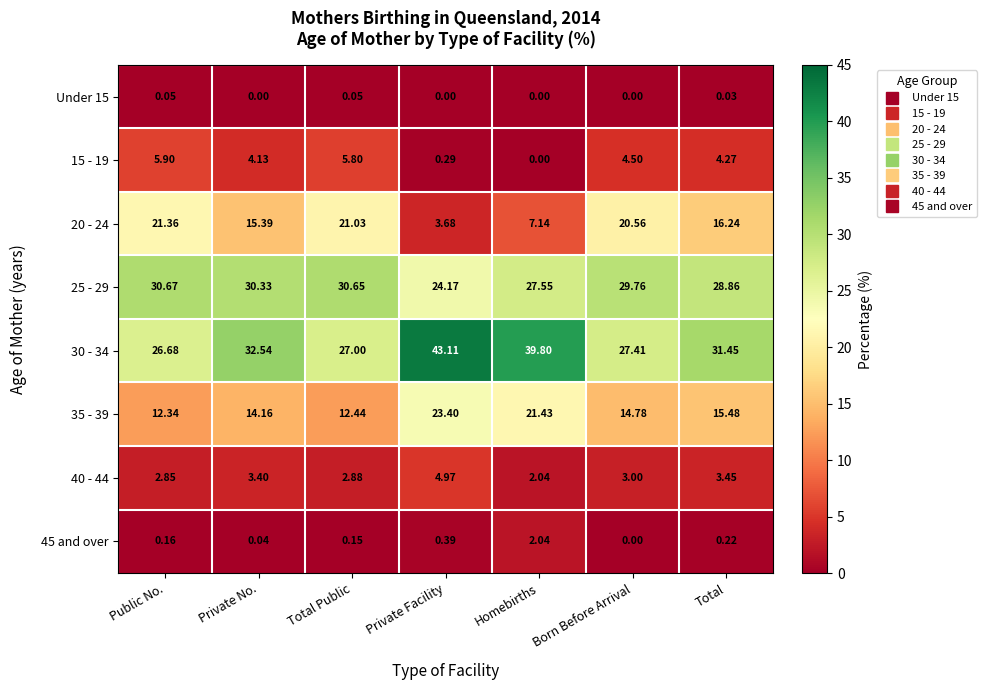

Where is 25 - 29 nearest to the value 27?

Homebirths